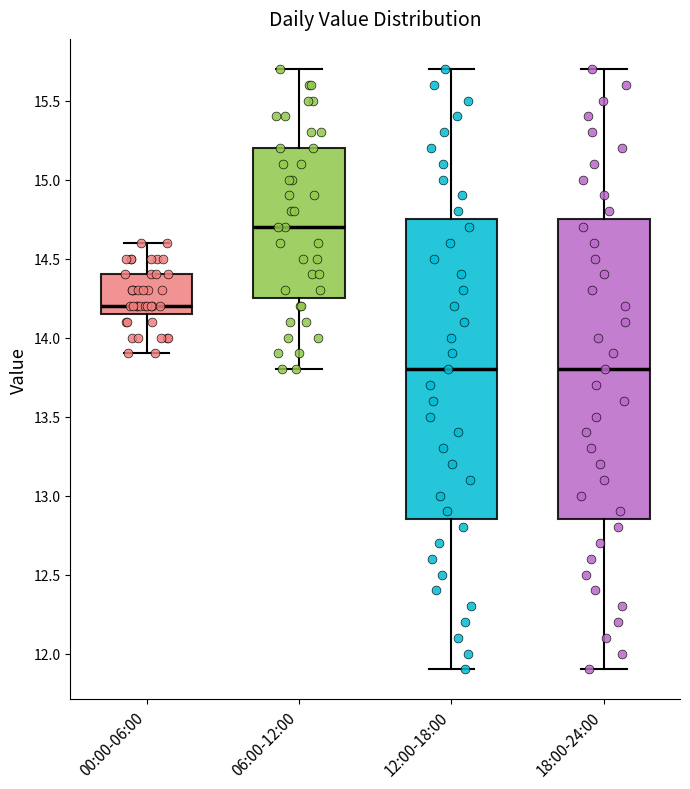

Reading left to right, transcribe this box plot: for each box, give where its median line is, the range the box spans, and where its two whiskers end, as read against the y-axis. The values are not printed on the chart, so give them approximately, as read against the axis.

00:00-06:00: median 14.20, box 14.15 to 14.40, whiskers 13.90 to 14.60
06:00-12:00: median 14.70, box 14.25 to 15.20, whiskers 13.80 to 15.70
12:00-18:00: median 13.80, box 12.85 to 14.75, whiskers 11.90 to 15.70
18:00-24:00: median 13.80, box 12.85 to 14.75, whiskers 11.90 to 15.70